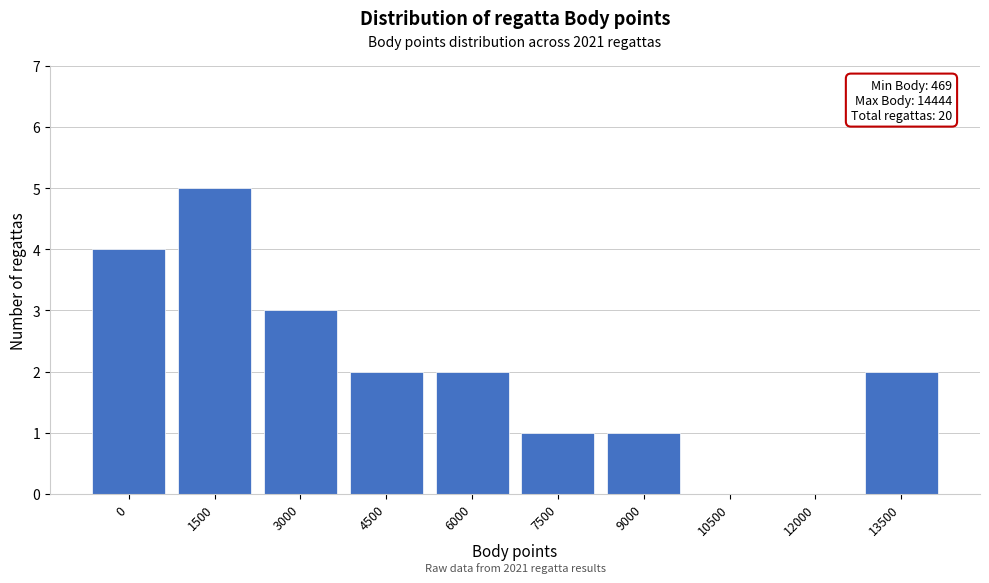

Reading left to right, list all the values displayed in this chart.

0=4	1500=5	3000=3	4500=2	6000=2	7500=1	9000=1	10500=0	12000=0	13500=2